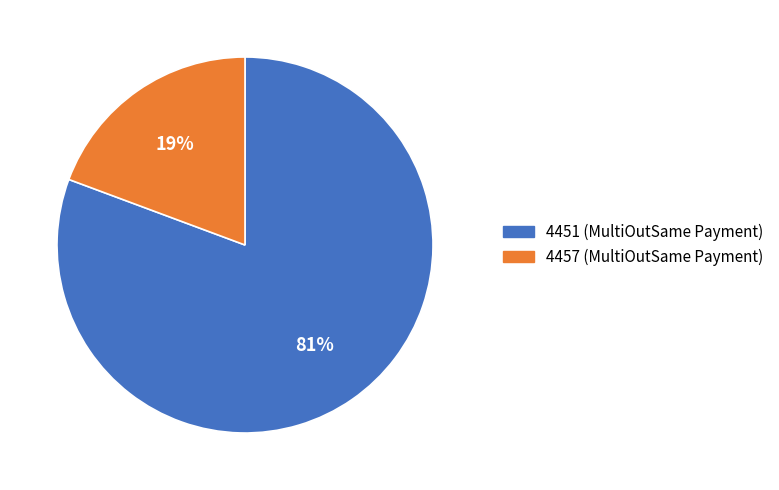

To the nearest percent, what is the combined percentage of 4457 (MultiOutSame Payment) and 4451 (MultiOutSame Payment)?

100%